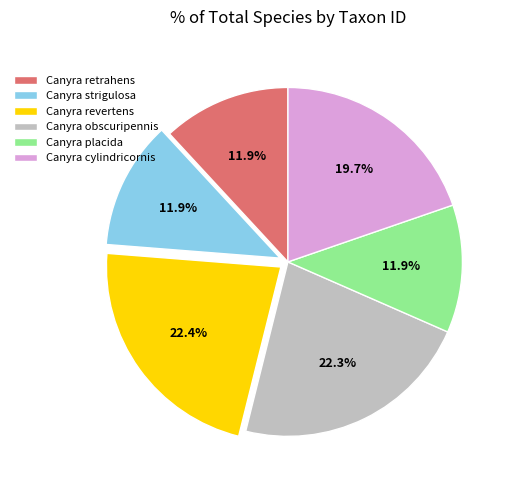

What percentage do Canyra obscuripennis and Canyra strigulosa together represent?

34.2%